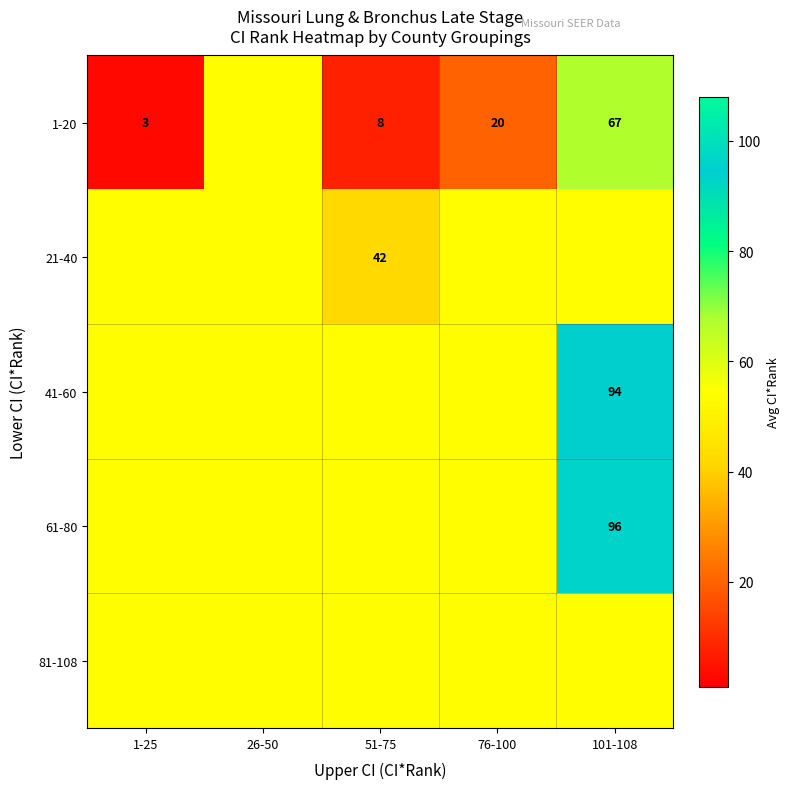

The value of 41-60 at 101-108 is 129. True or false?

False